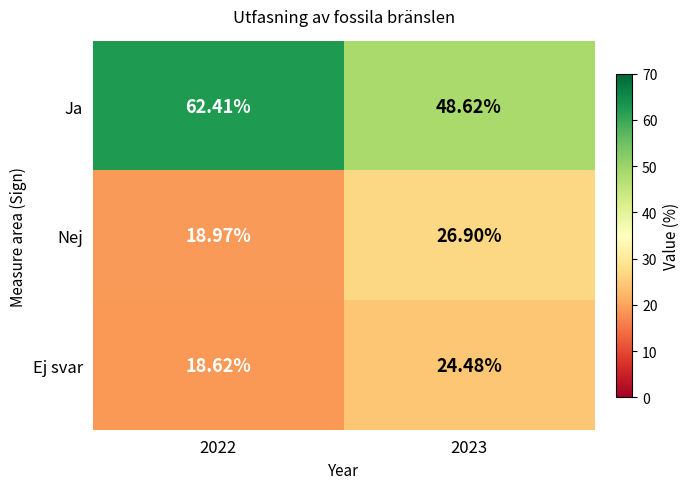

Between 2022 and 2023, which series saw the biggest shift?

Ja